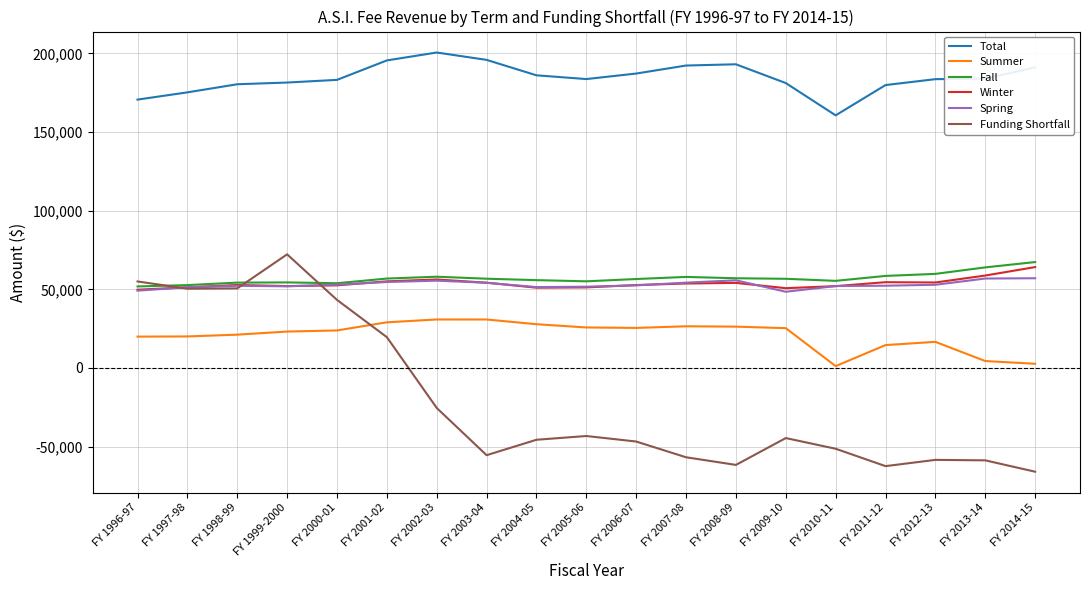

What value does the Winter series have at FY 1999-2000?

52068.5